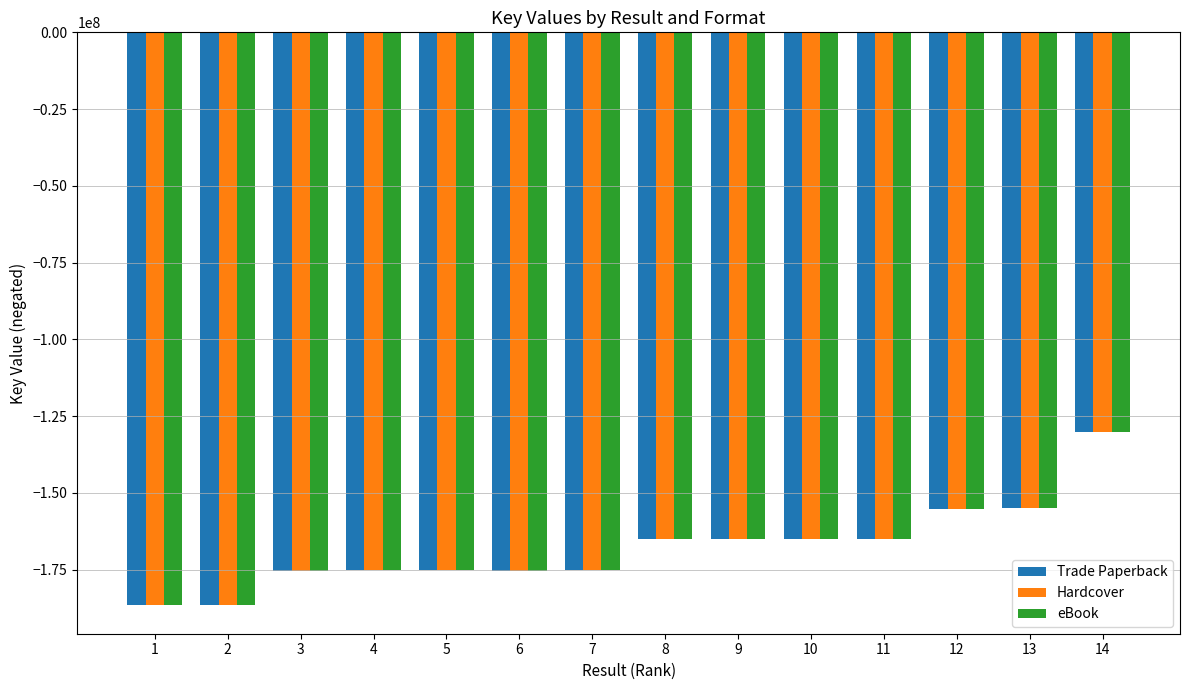

What is the sum of all Trade Paperback values?

-2350447599